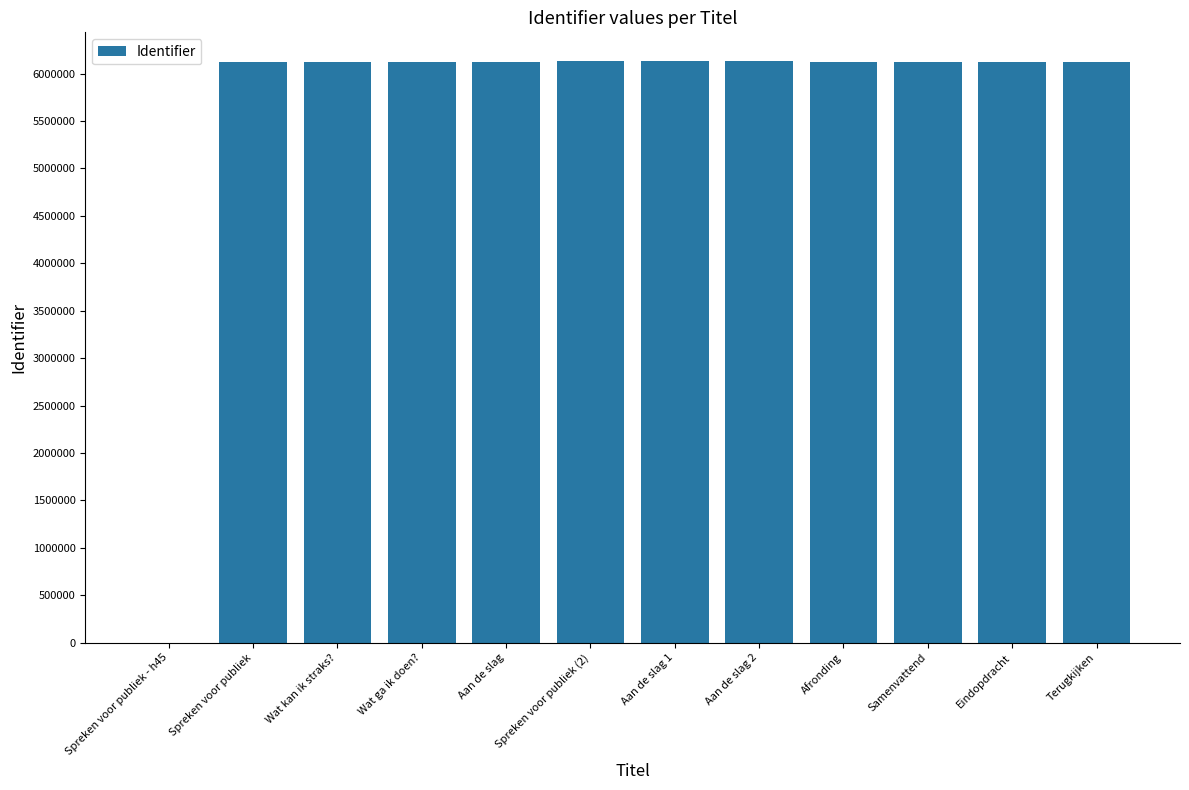

Approximately how many times larger is the value at Spreken voor publiek (2) compared to Afronding?

1.0